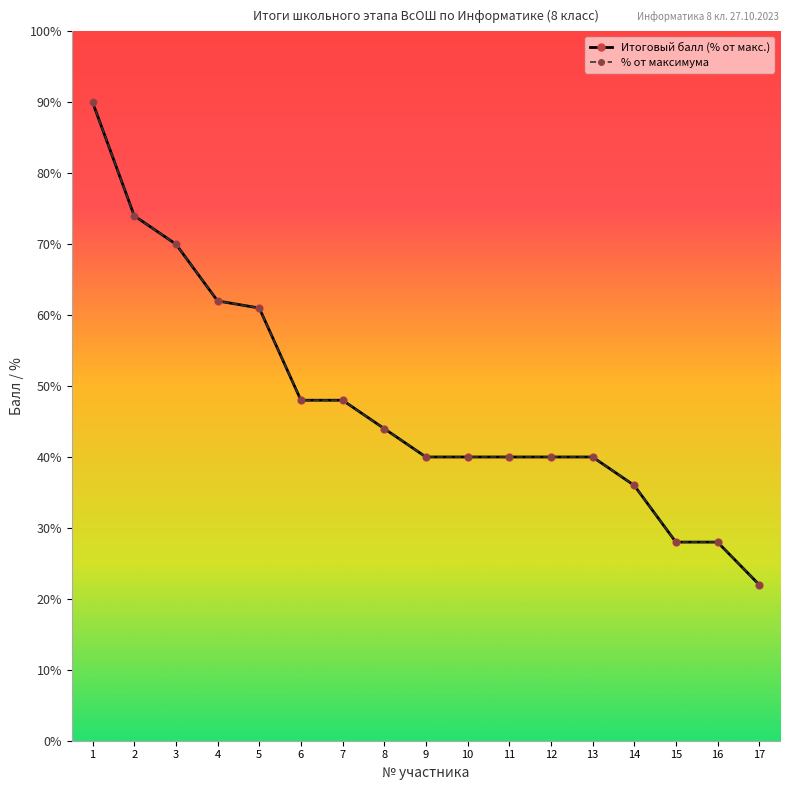

At which category does the chart reach its minimum across all series?

17